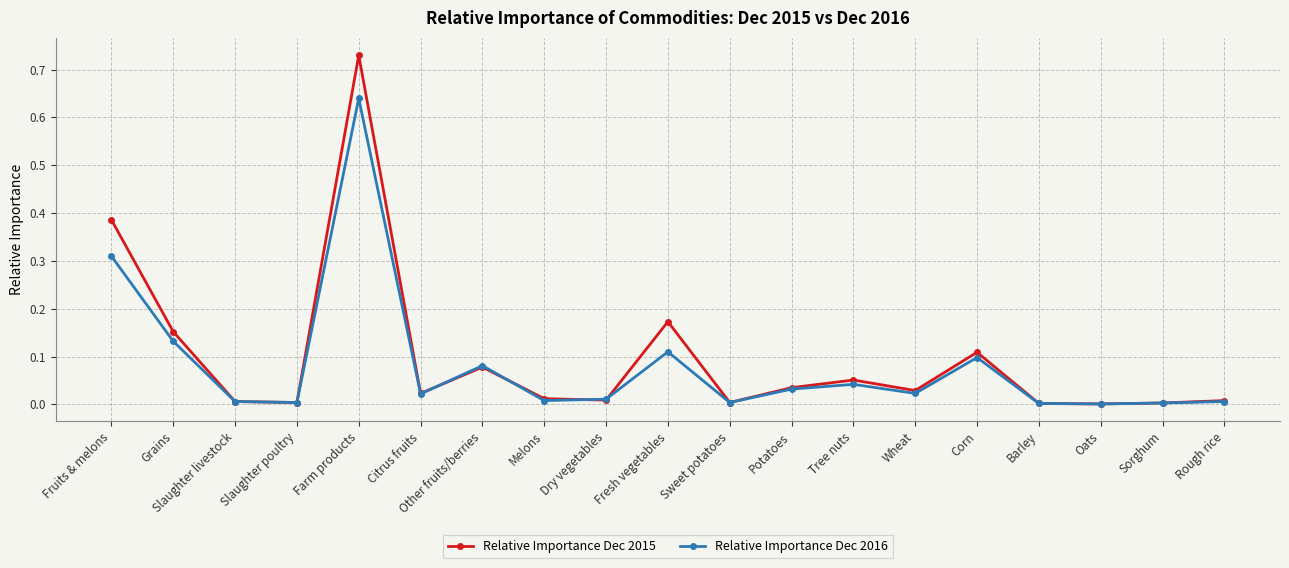

Between Potatoes and Corn, which series saw the biggest shift?

Relative Importance Dec 2015